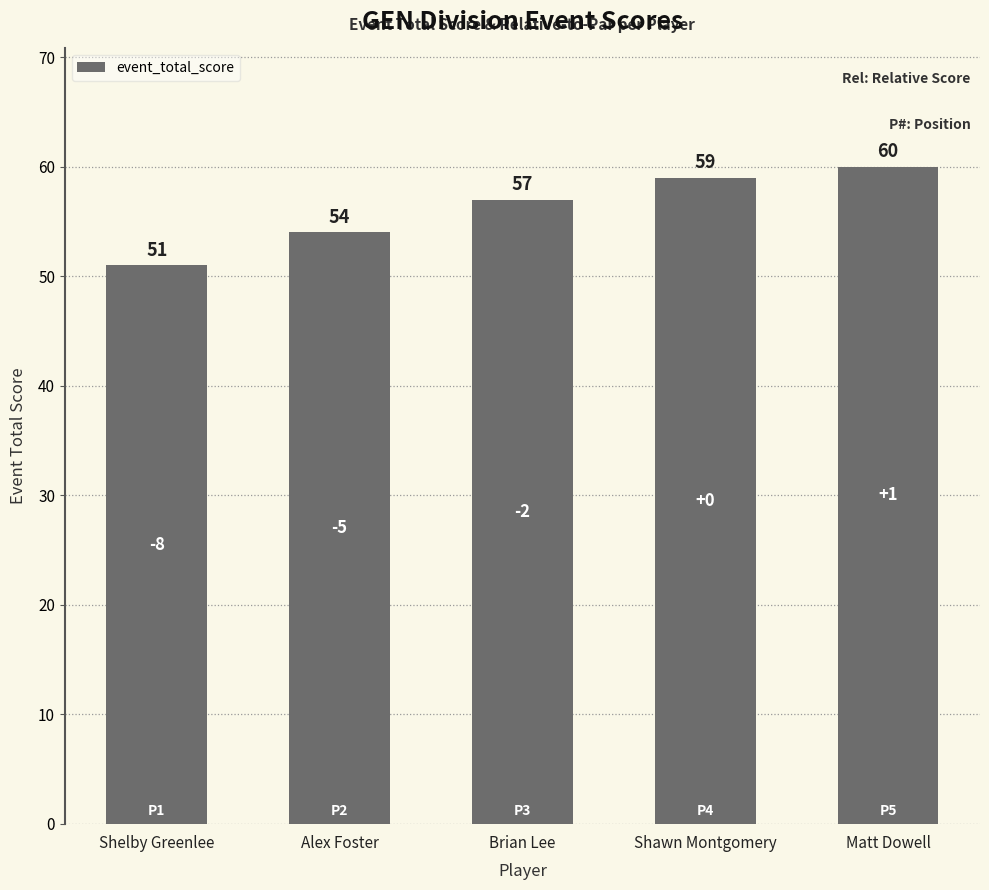

What is the value of the 2nd bar from the left?

54